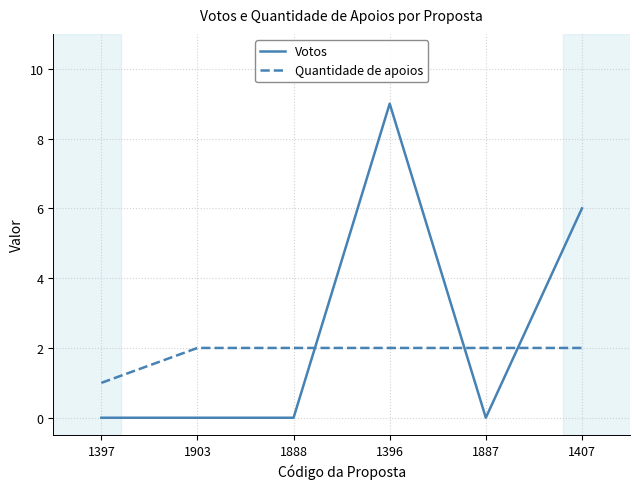

After their last crossing, which series has the higher values: Quantidade de apoios or Votos?

Votos